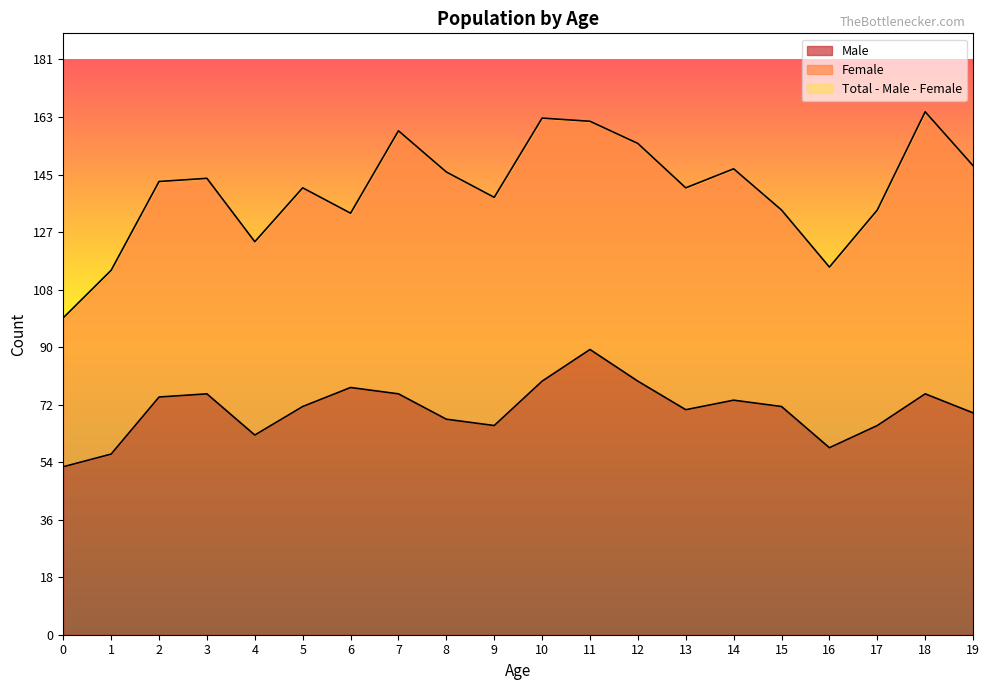

True or false: Total and Male intersect in this chart.

False